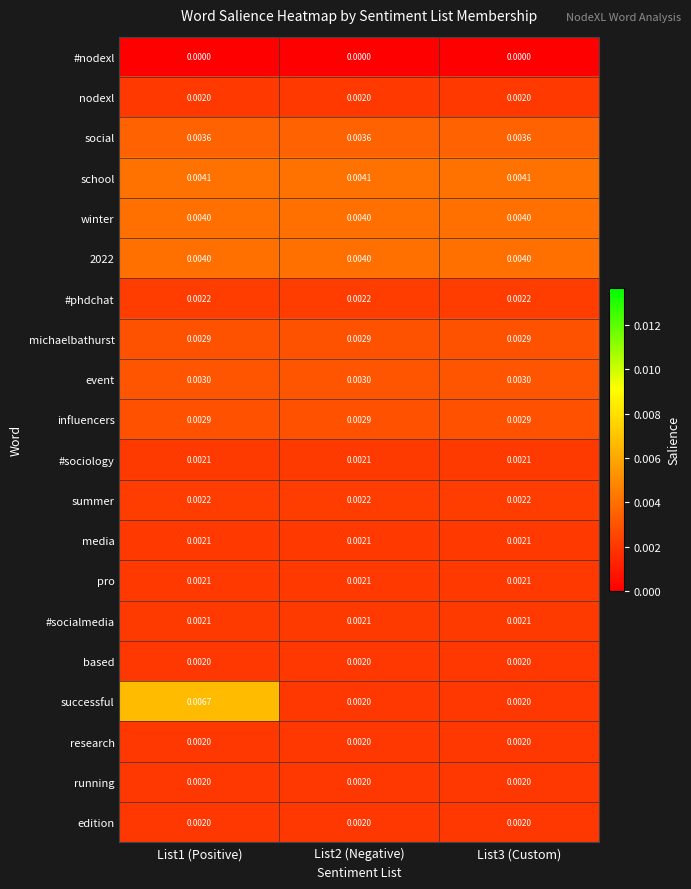

Which series has the largest range (max minus min)?

successful